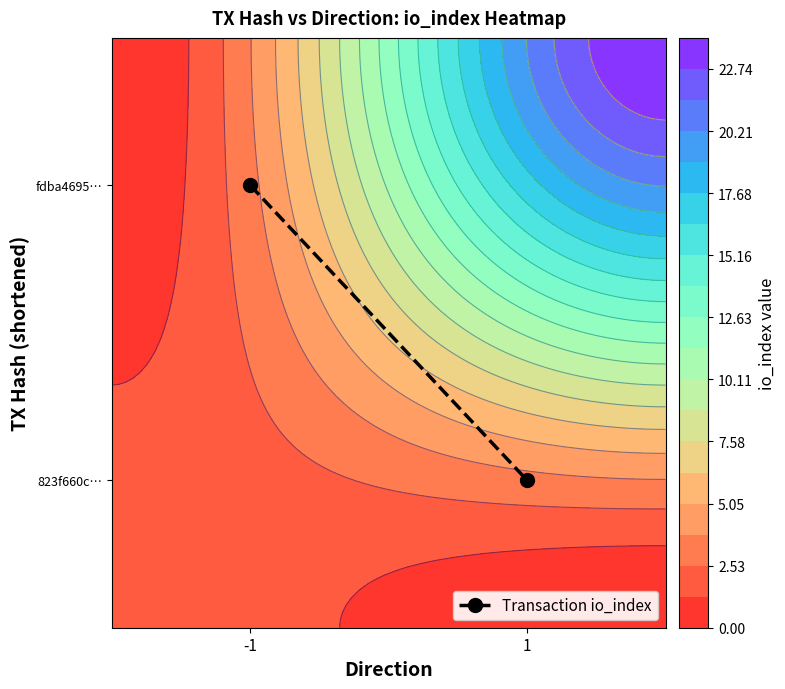

True or false: the data shows 0.8 at -1.

True